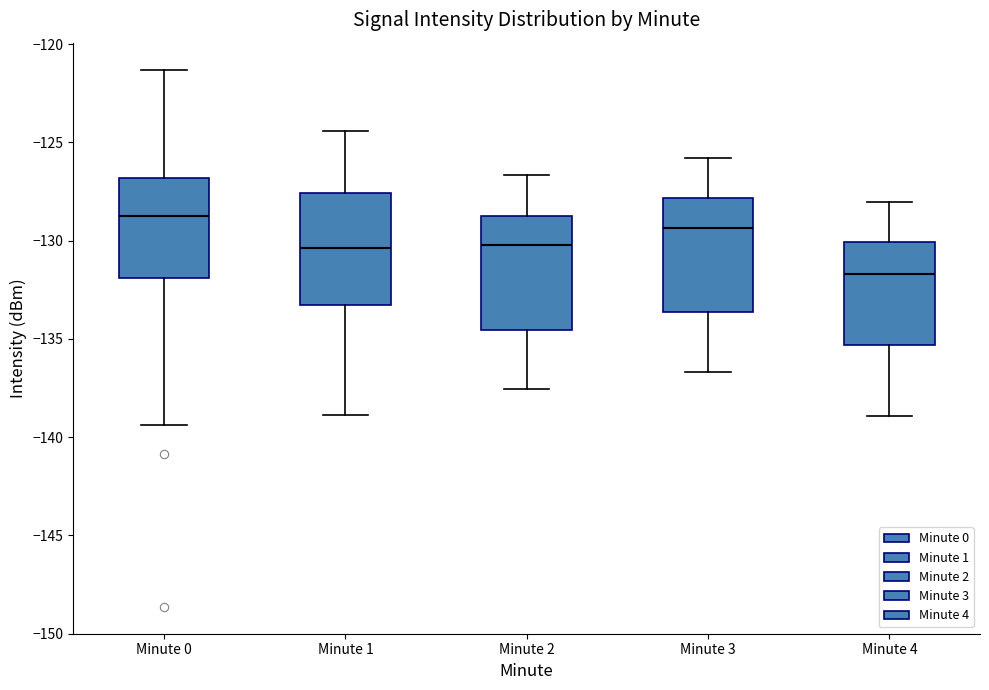

Which box's median line is the lowest?

Minute 4